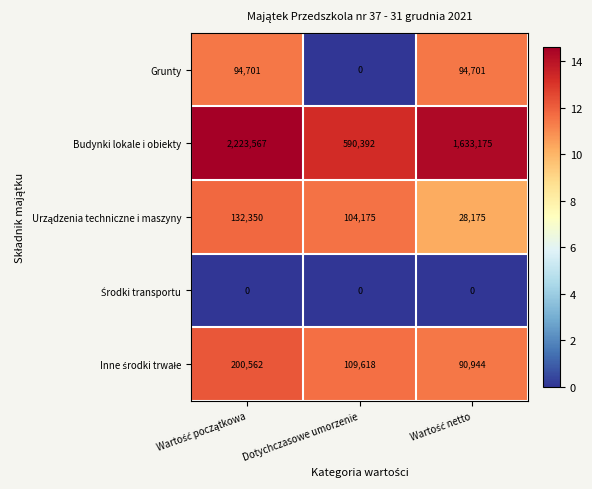

How many series are shown in this chart?

5